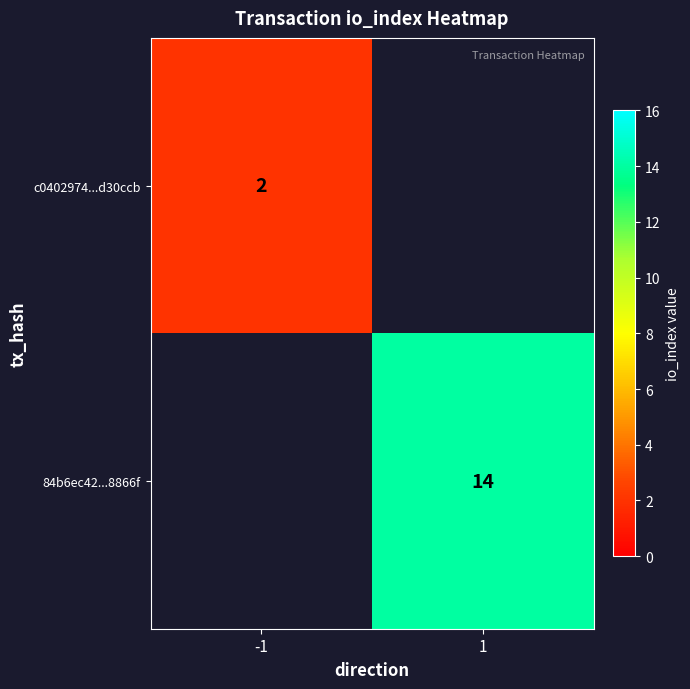

Is it true that c0402974...d30ccb equals 1 at -1?

False